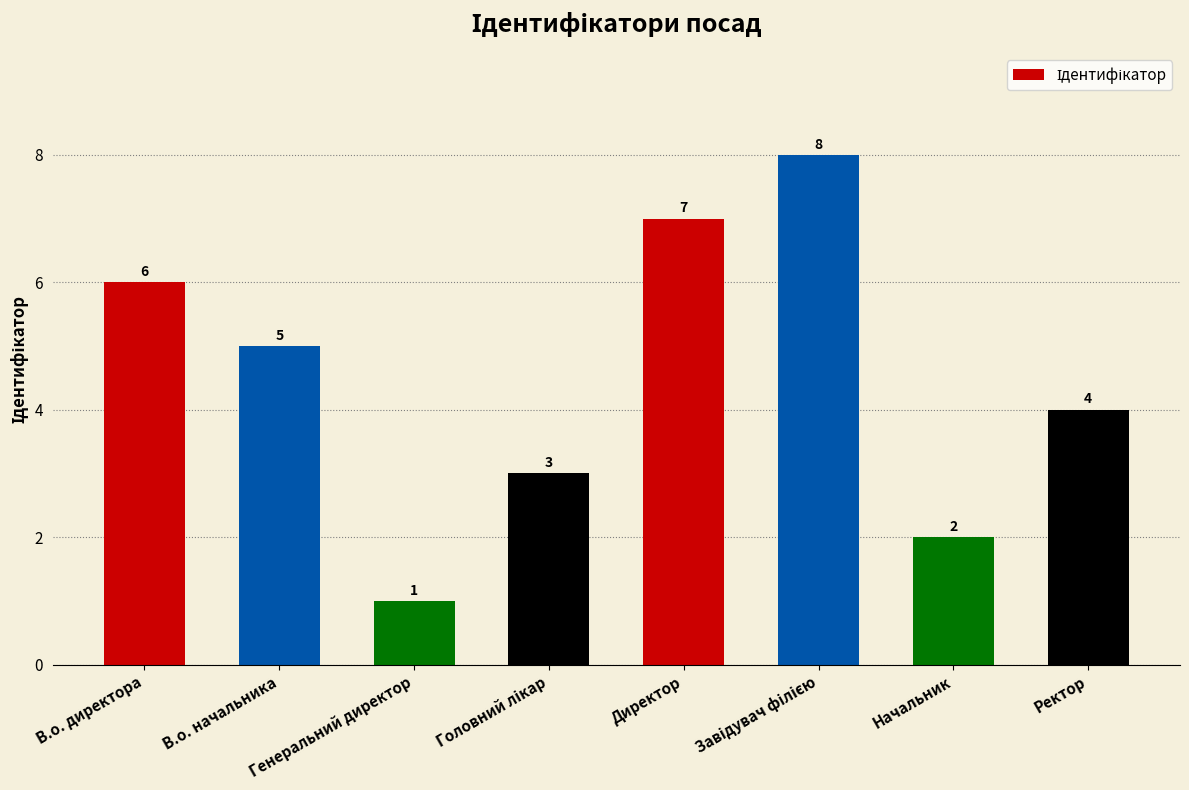

Approximately how many times larger is the value at Начальник compared to Ректор?

0.5